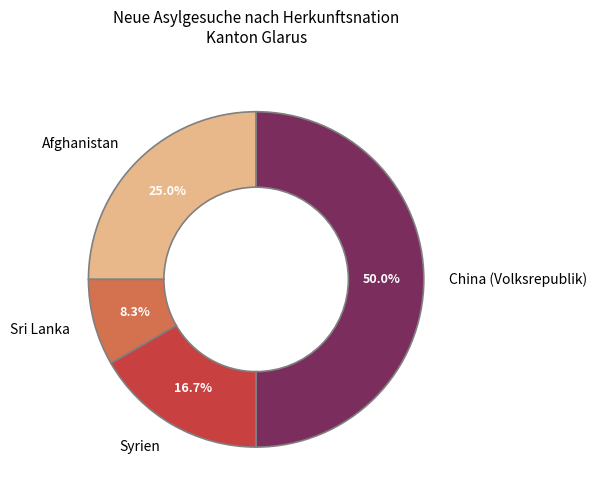

What percentage is the Sri Lanka slice, to the nearest percent?

8%